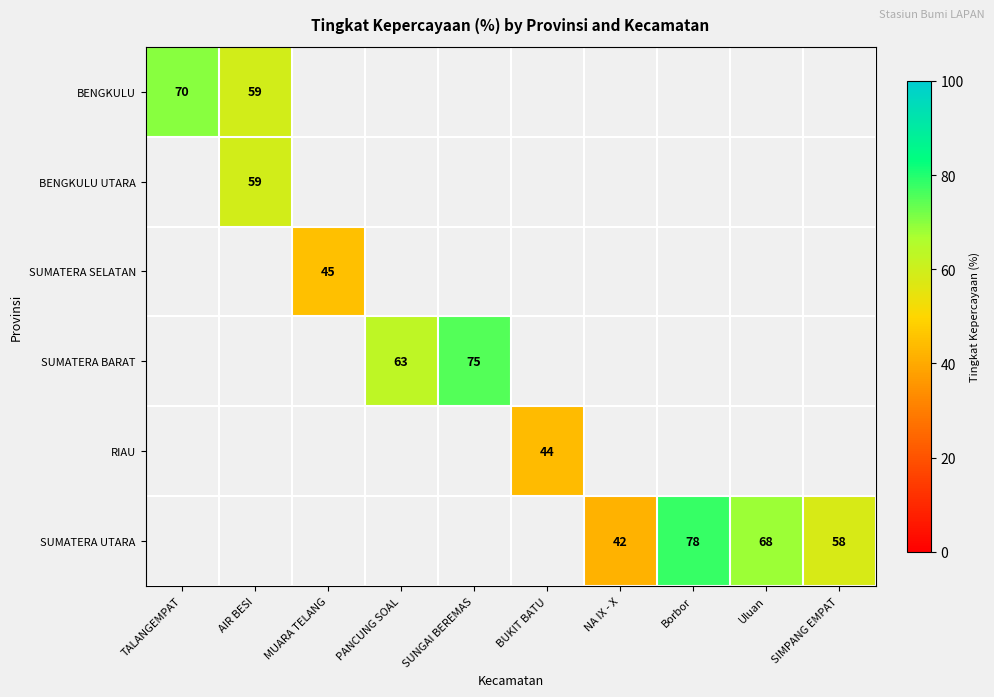

True or false: SUMATERA BARAT has a value of 63 at PANCUNG SOAL.

True